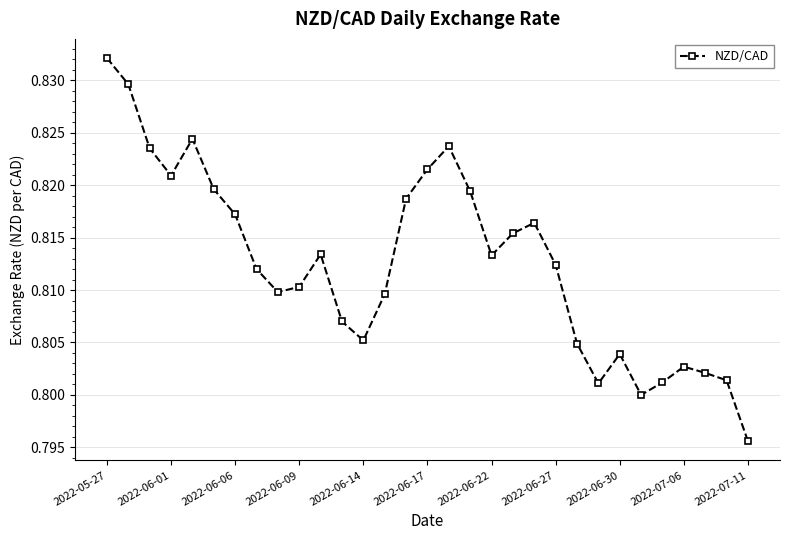

How many values are between 0 and 1?

31